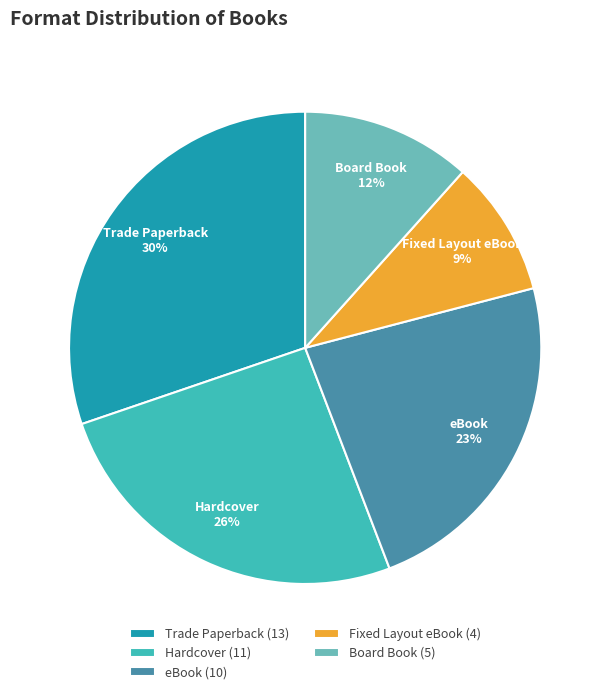

Is it true that Board Book is 6% of the pie?

False